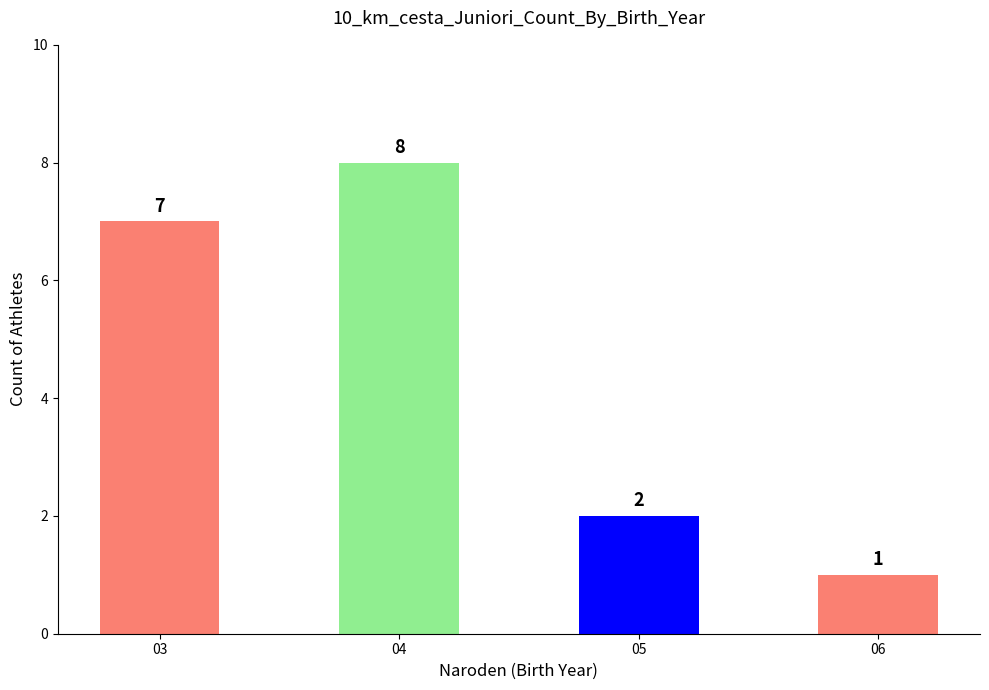

Reading right to left, transcribe all the data shown in this chart.

06=1	05=2	04=8	03=7